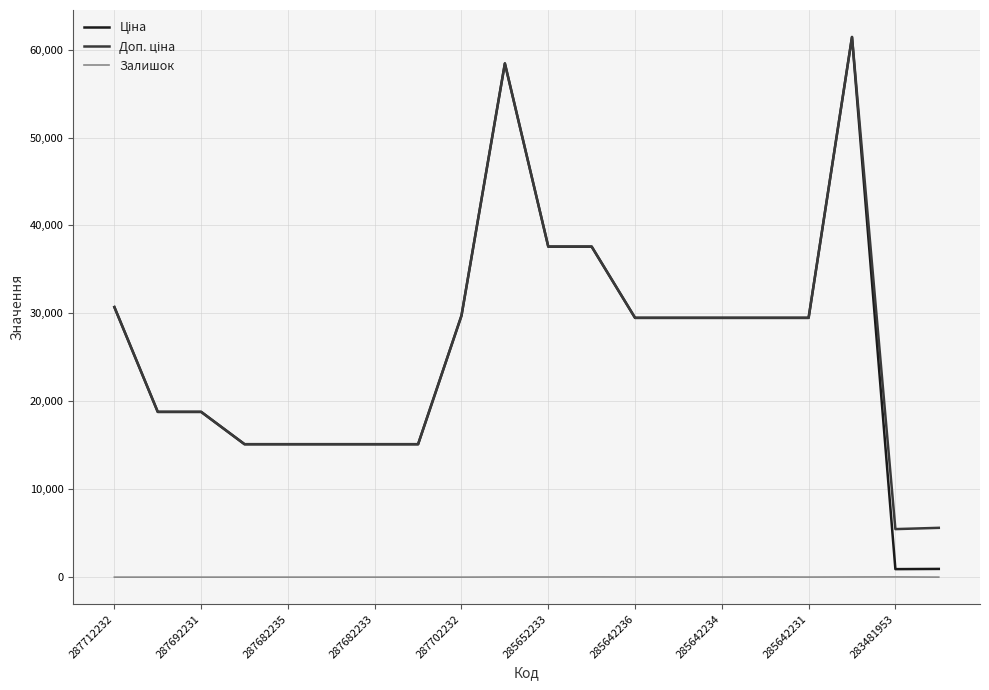

What is the greatest value displayed?

61434.3